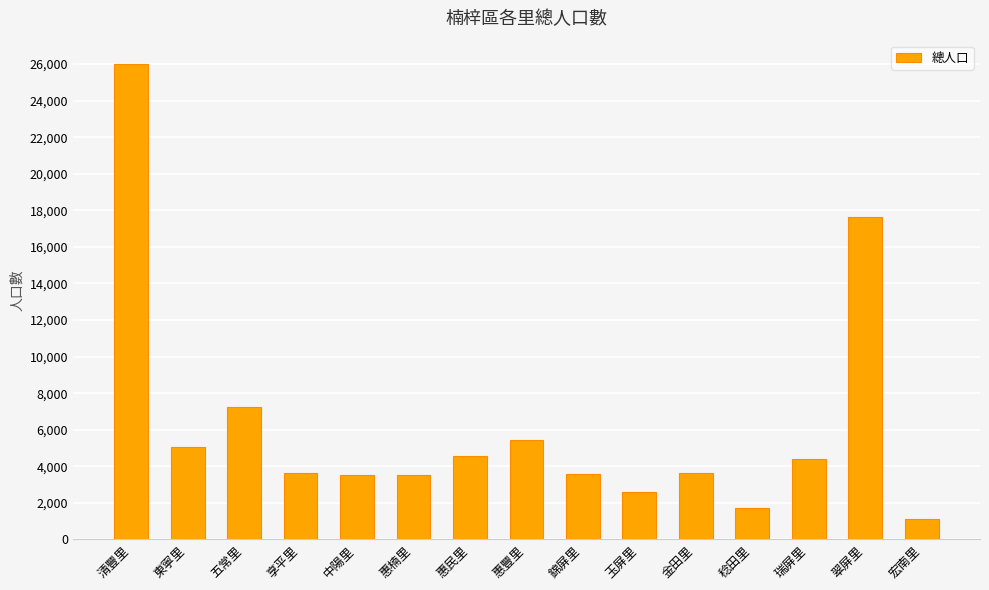

Is it true that the value at 享平里 is 2061?

False